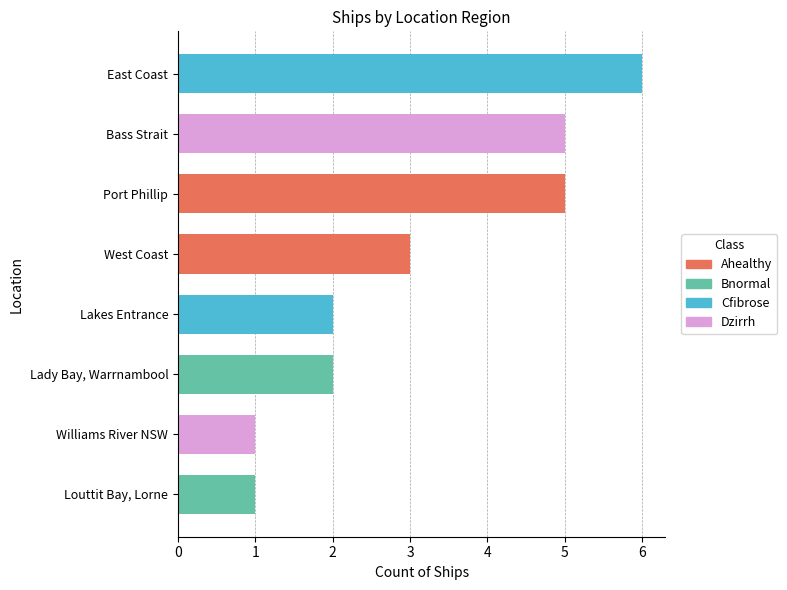

At which category does the chart reach its peak across all series?

East Coast